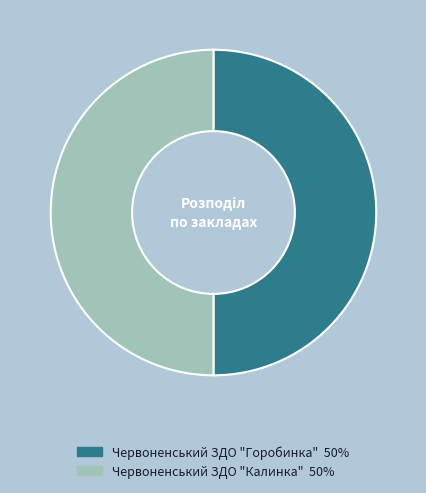

Do Червоненський ЗДО "Горобинка" and Червоненський ЗДО "Калинка" together represent more than half of the pie?

Yes